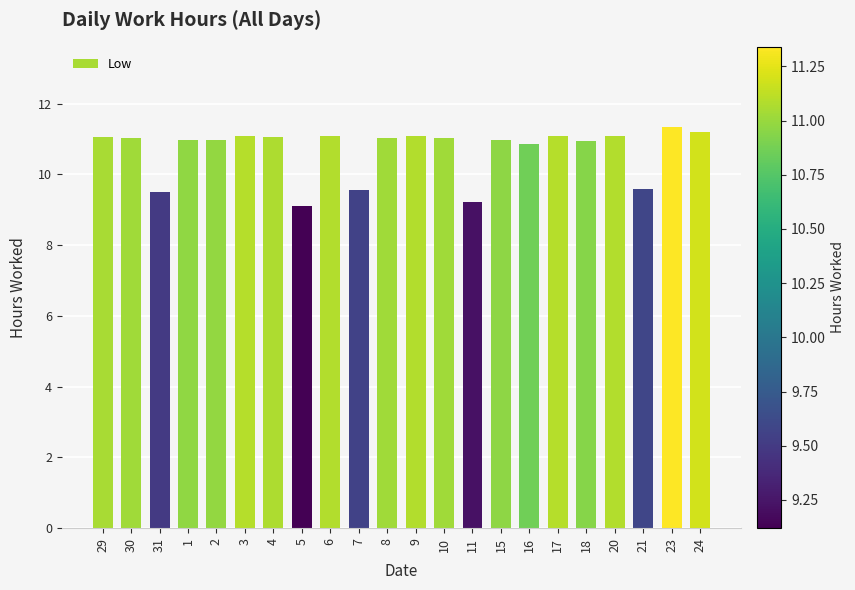

What is the change in value from 11 to 23?

+2.1